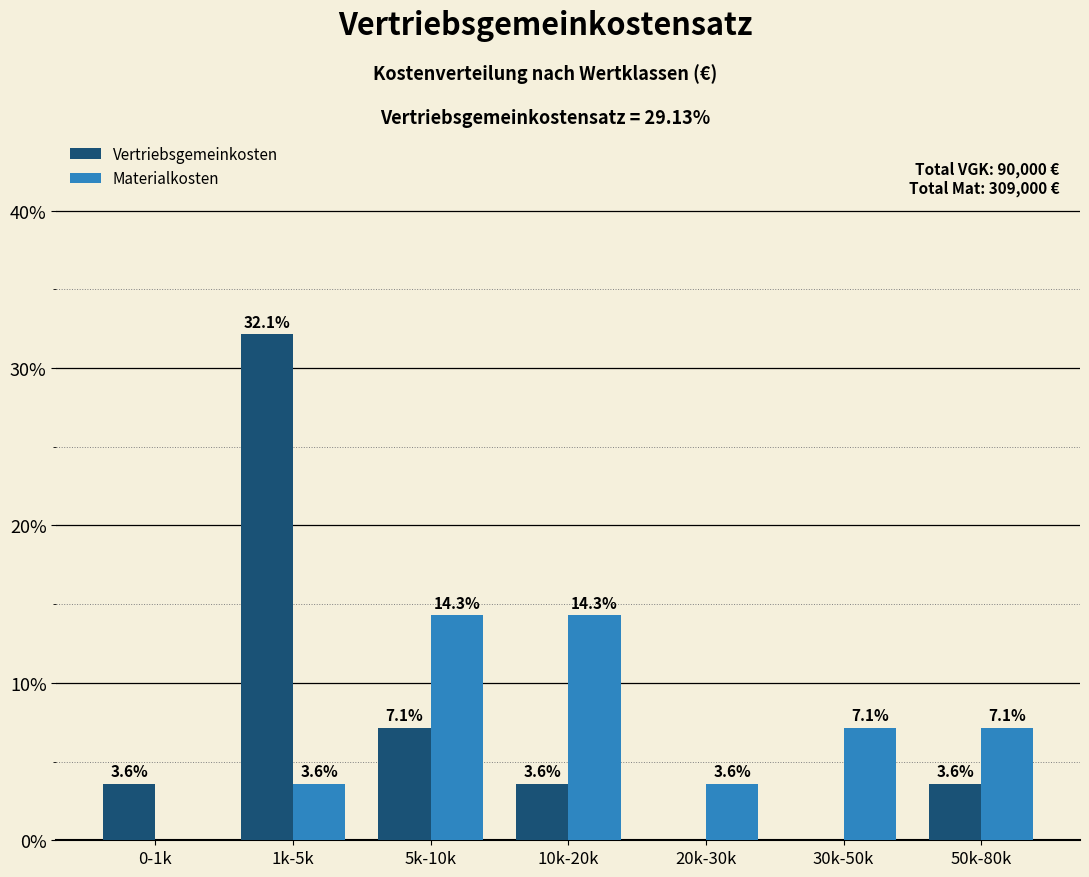

Reading right to left, what are all the values shown in this chart?

Vertriebsgemeinkosten: 50k-80k=3.6	30k-50k=0.0	20k-30k=0.0	10k-20k=3.6	5k-10k=7.1	1k-5k=32.1	0-1k=3.6
Materialkosten: 50k-80k=7.1	30k-50k=7.1	20k-30k=3.6	10k-20k=14.3	5k-10k=14.3	1k-5k=3.6	0-1k=0.0